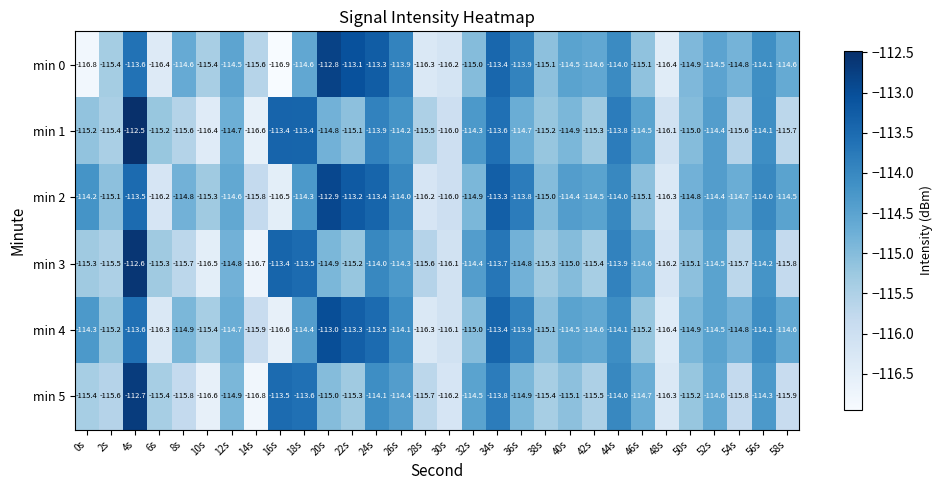

True or false: min 3 has a value of -116.1 at 30s.

True